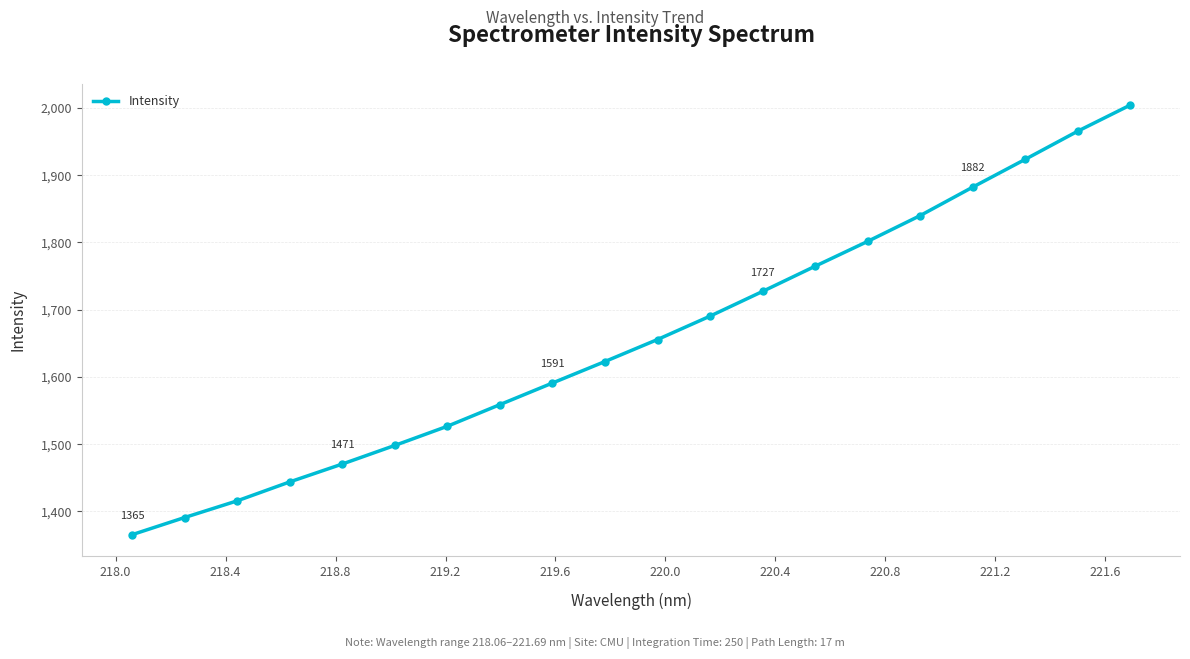

What is the difference between the second highest and minimum values?

600.0